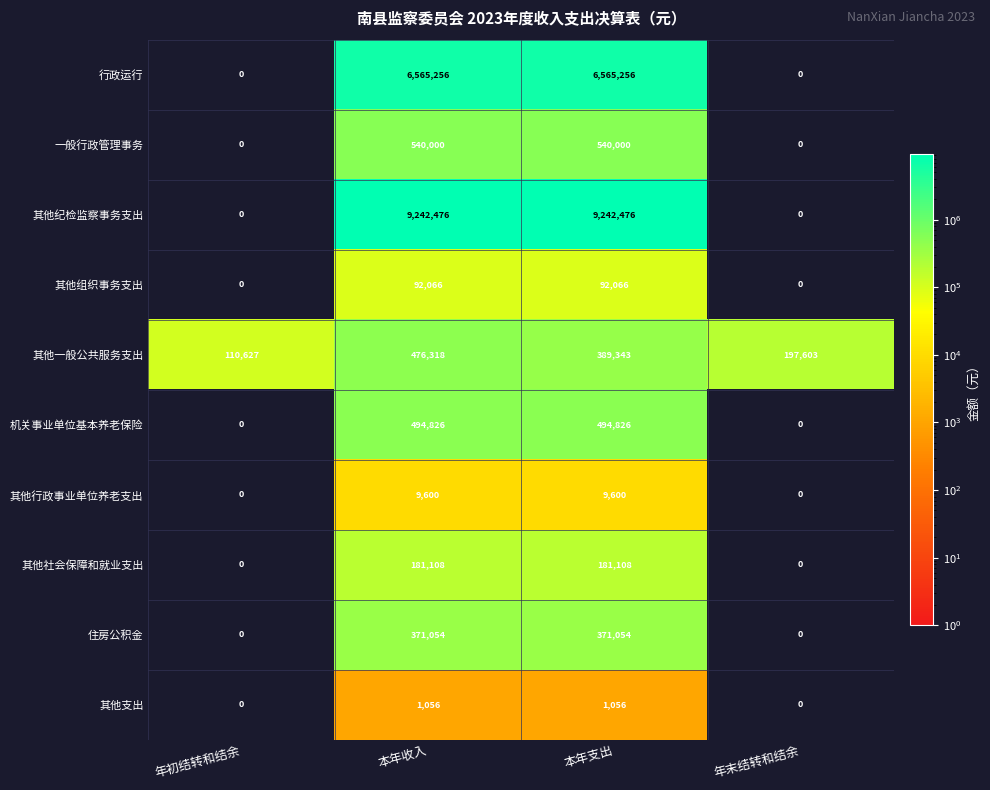

What is the sum of the 其他行政事业单位养老支出 values at 本年收入 and 年末结转和结余?

9600